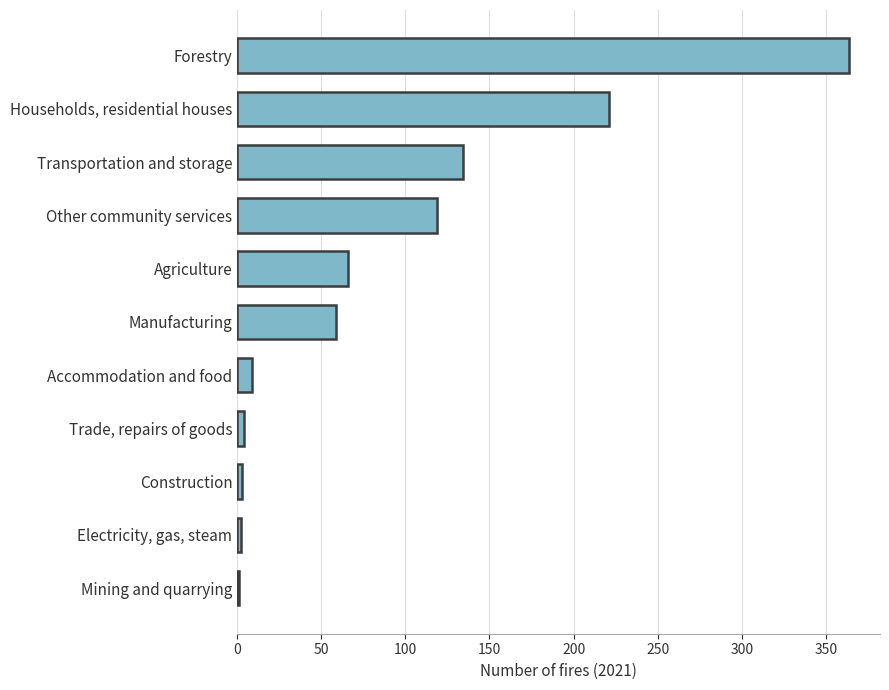

Between Mining and quarrying and Transportation and storage, which is larger?

Transportation and storage